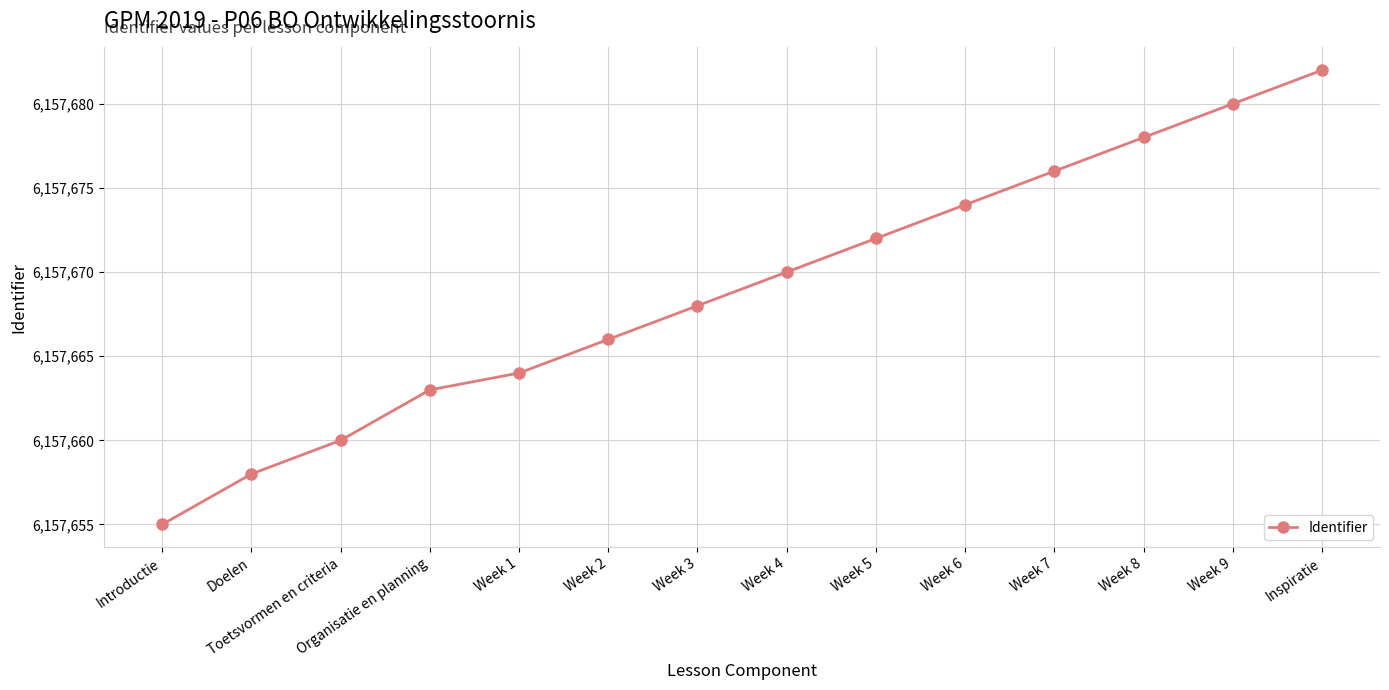

Approximately how many times larger is the value at Week 4 compared to Toetsvormen en criteria?

1.0